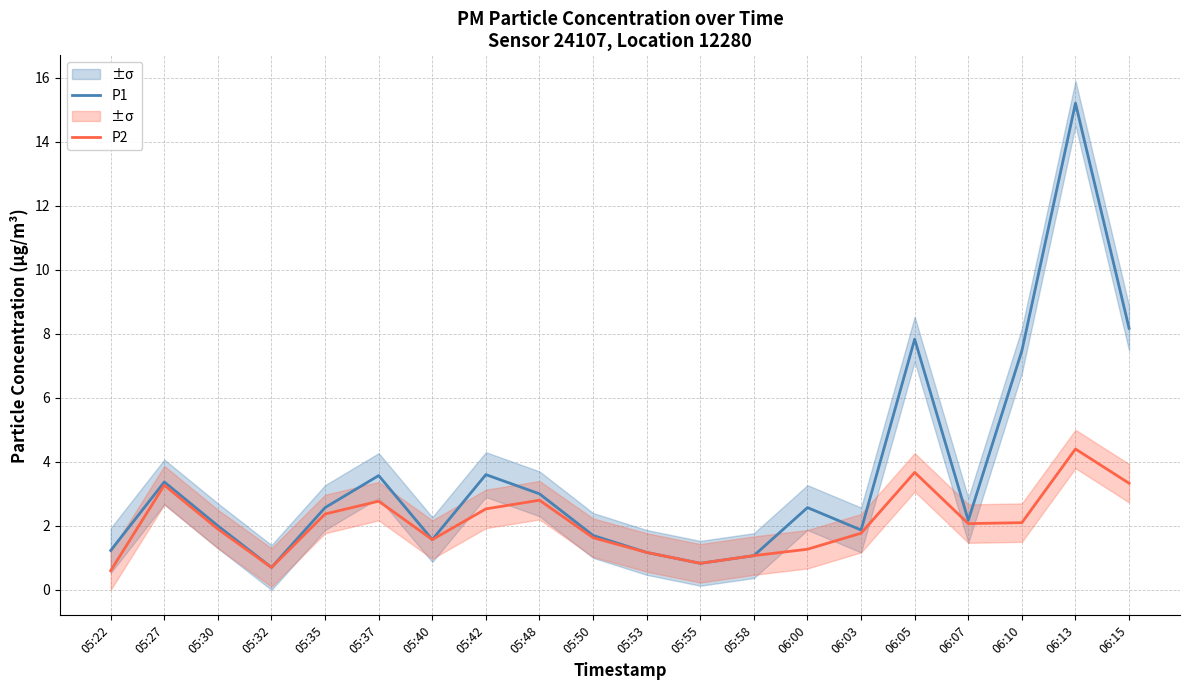

How many lines are shown in the chart?

2